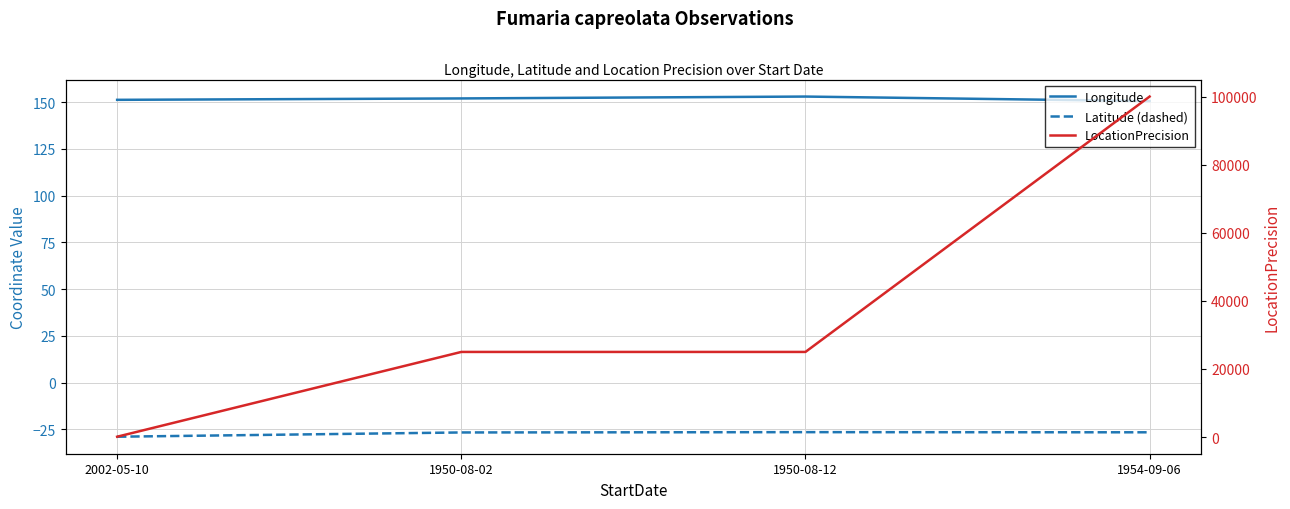

Reading left to right, extract all data points from this chart.

Longitude: 151.2	151.9	152.9	150.5
Latitude (dashed): -28.9	-26.6	-26.4	-26.5
LocationPrecision: 100.0	25000.0	25000.0	100000.0